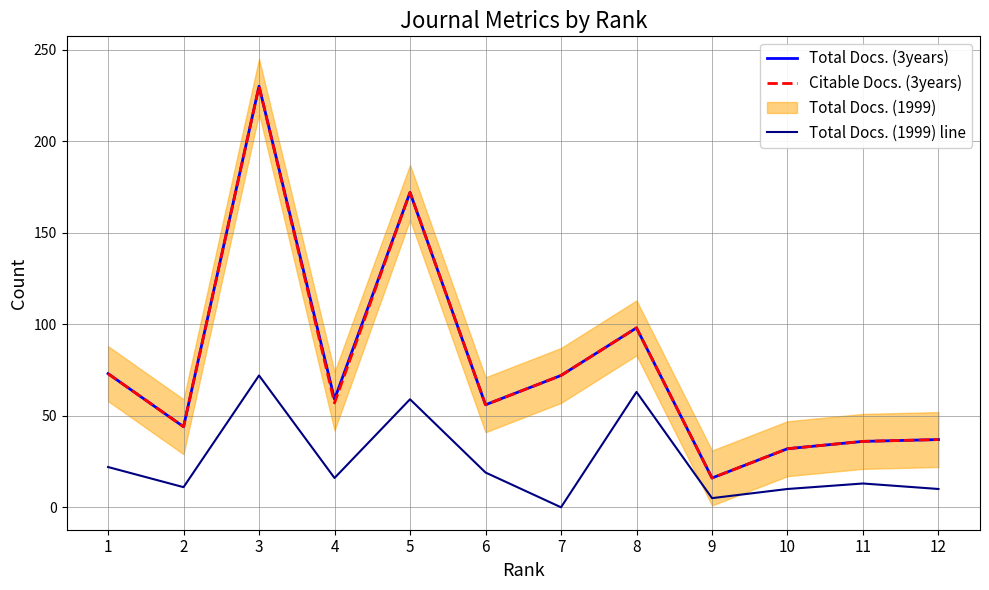

How many lines are shown in the chart?

3